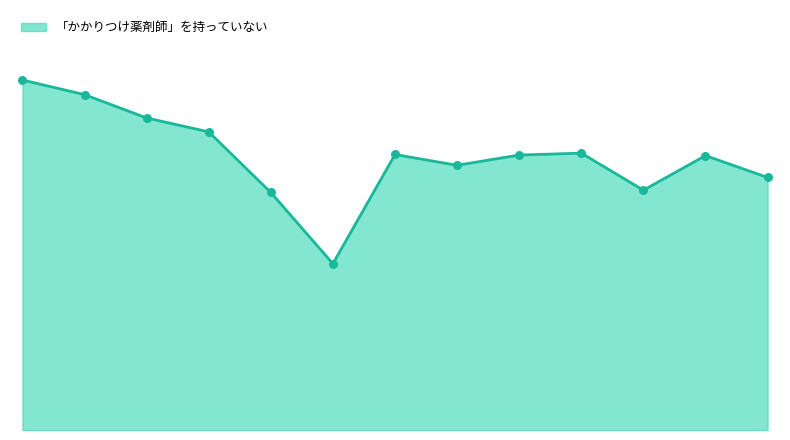

Is this an area chart (filled region under the line)?

Yes